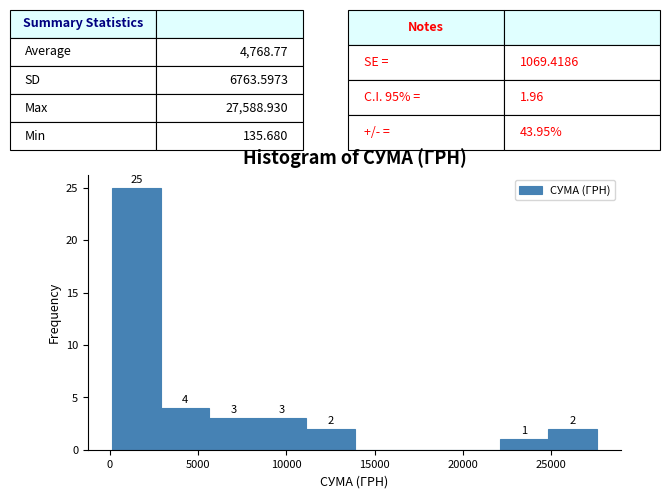

Which range on the x-axis has the tallest bar?

0 to 3000